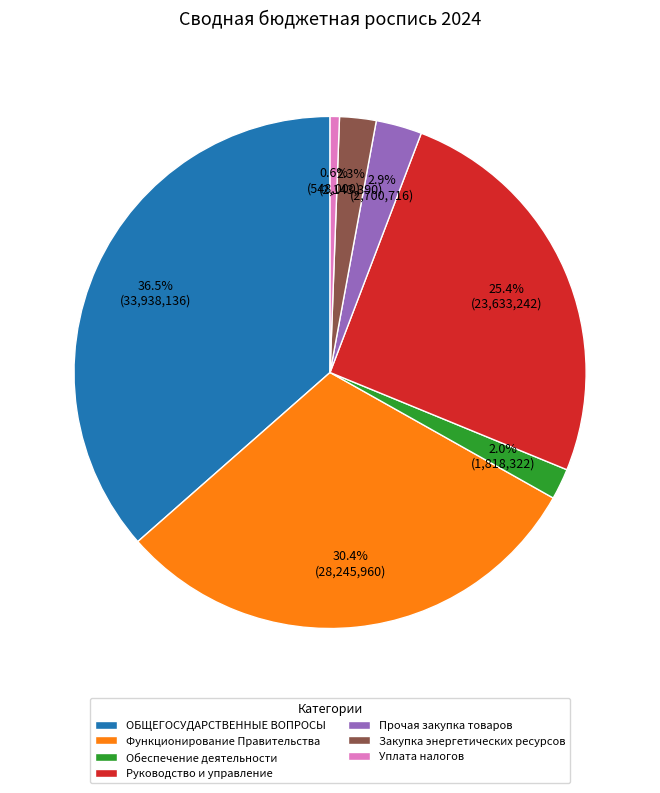

True or false: Обеспечение деятельности accounts for 12% of the total.

False